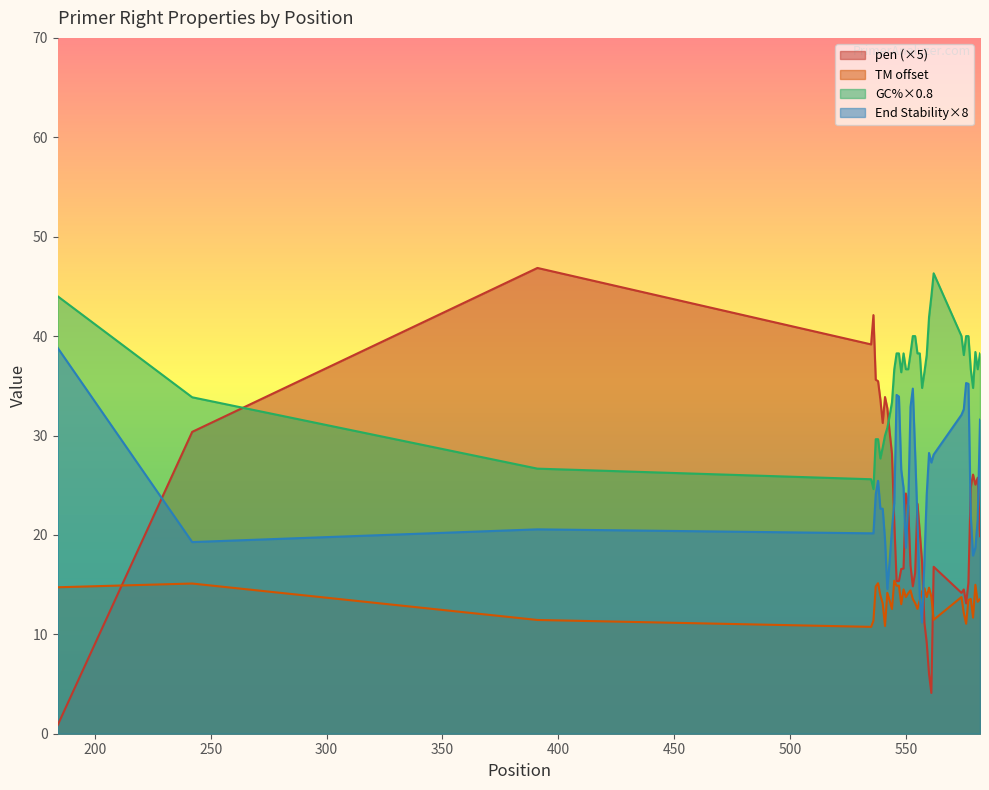

At which label is PRIMER_RIGHT_0_GC_PERCENT closest to 35?

557